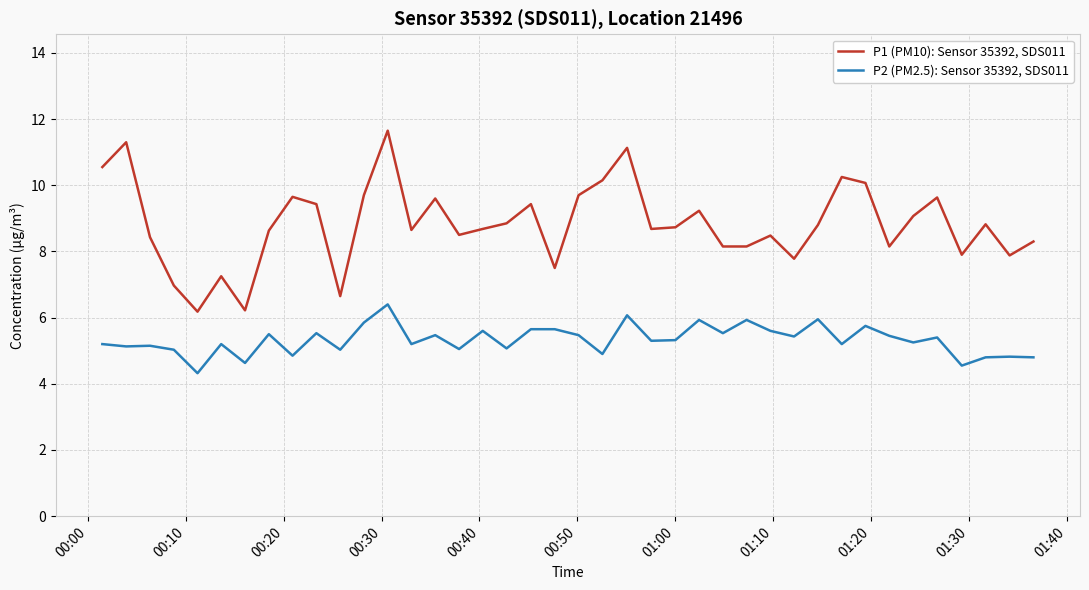

What is the average value of the P2 (PM2.5): Sensor 35392, SDS011 series?

5.3